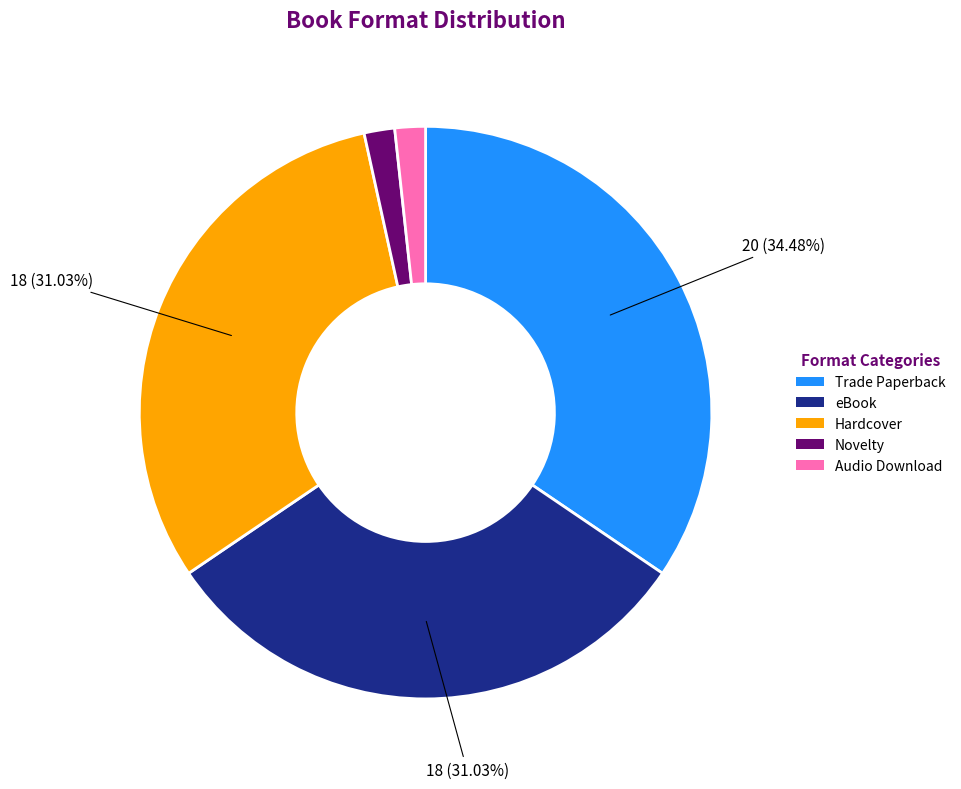

Is there a majority slice in this chart?

No